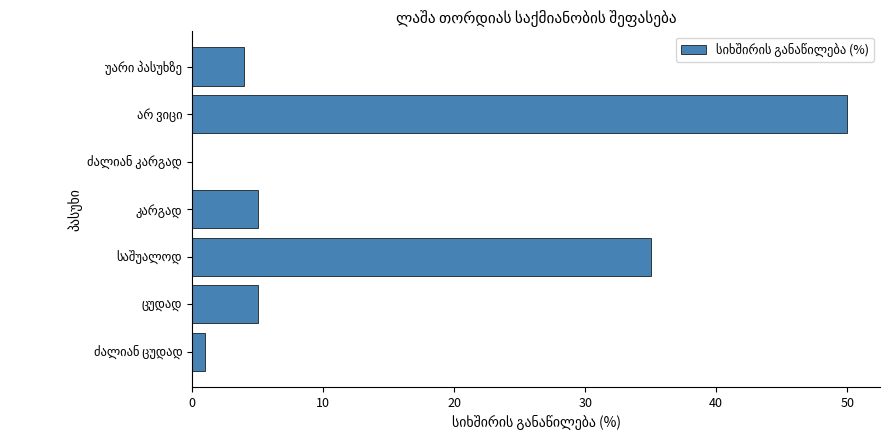

What is the greatest value displayed?

50